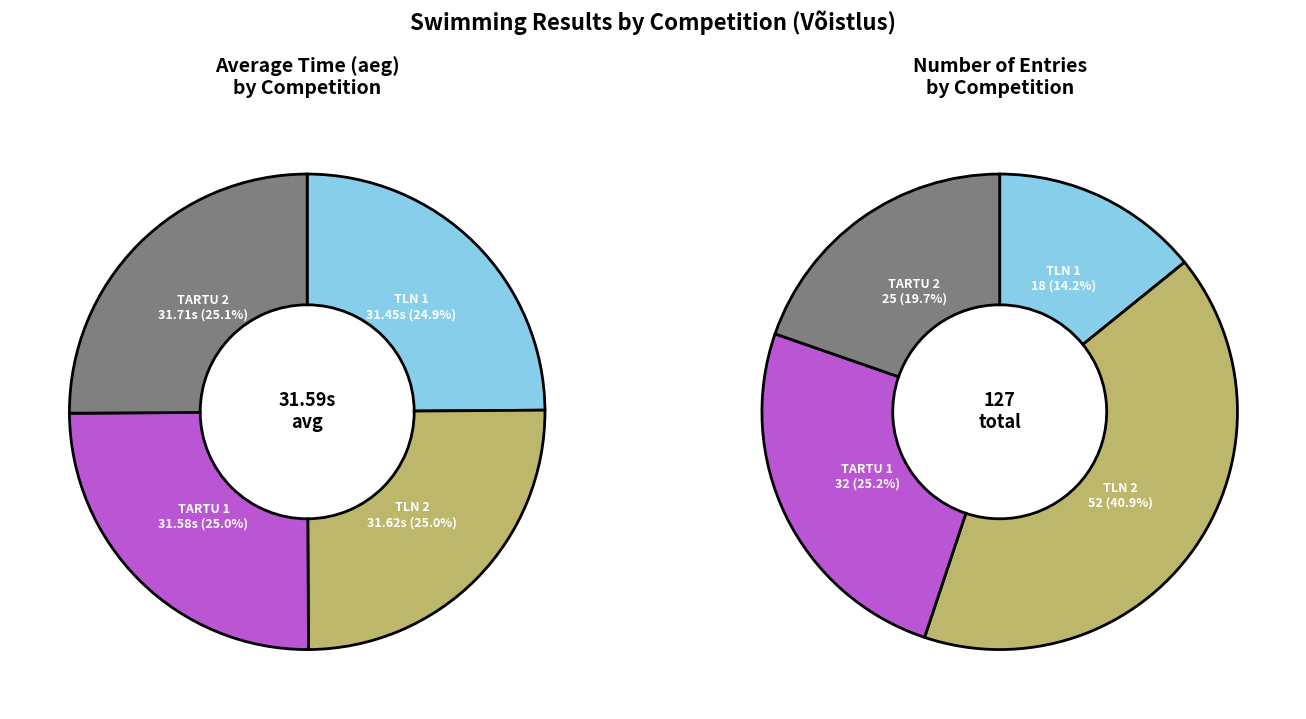

Is it true that TLN 2 is 17% of the pie?

False